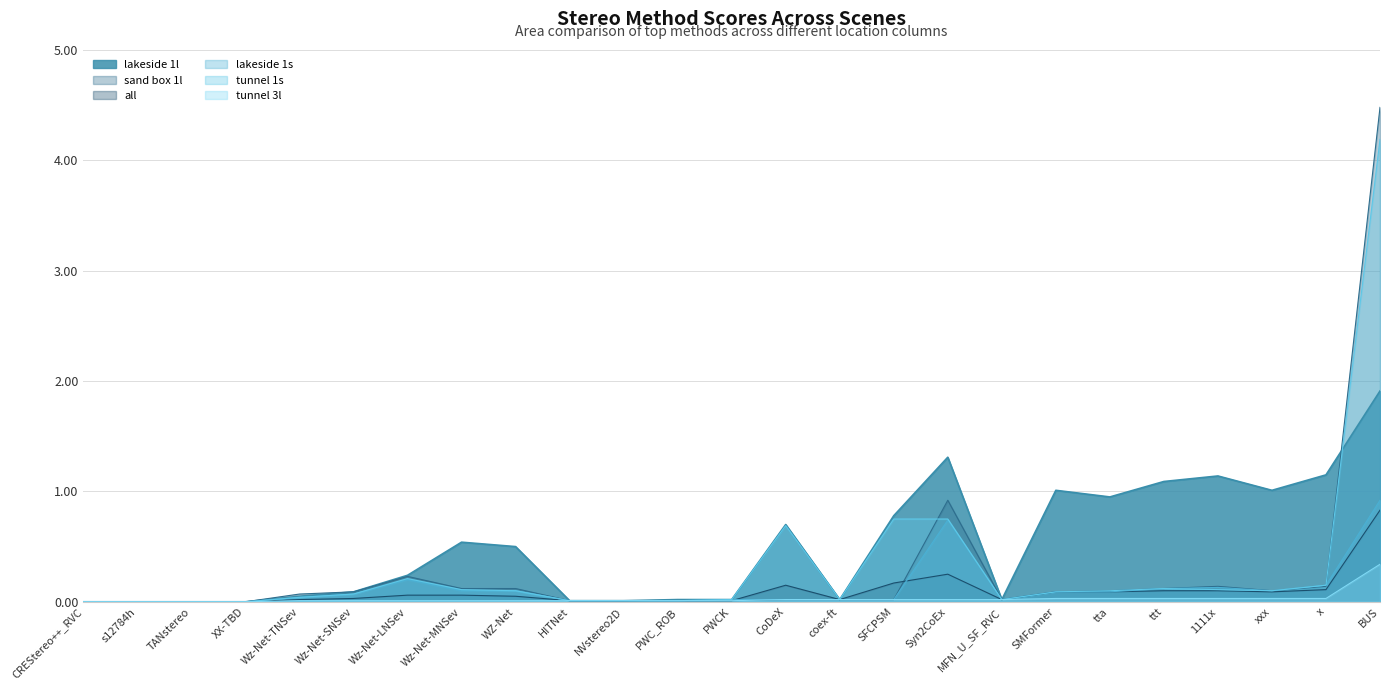

Does the chart display data point markers on the line(s)?

No